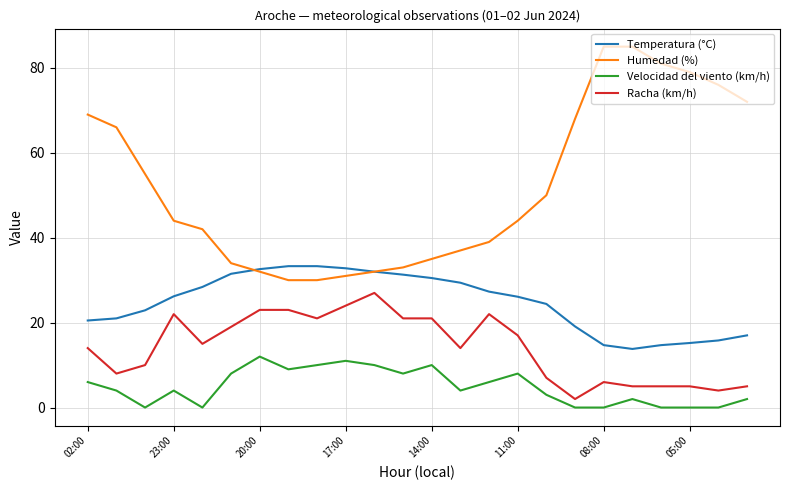

Which series has the largest total across all categories?

Humedad (%)